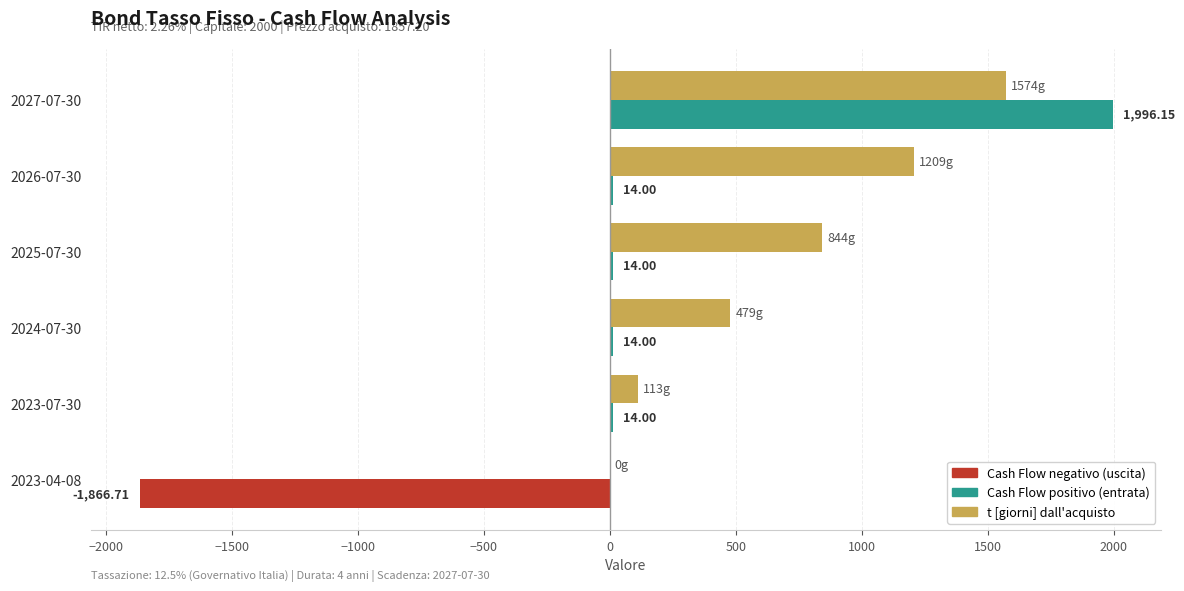

At which category is the sum across all series the highest?

2027-07-30